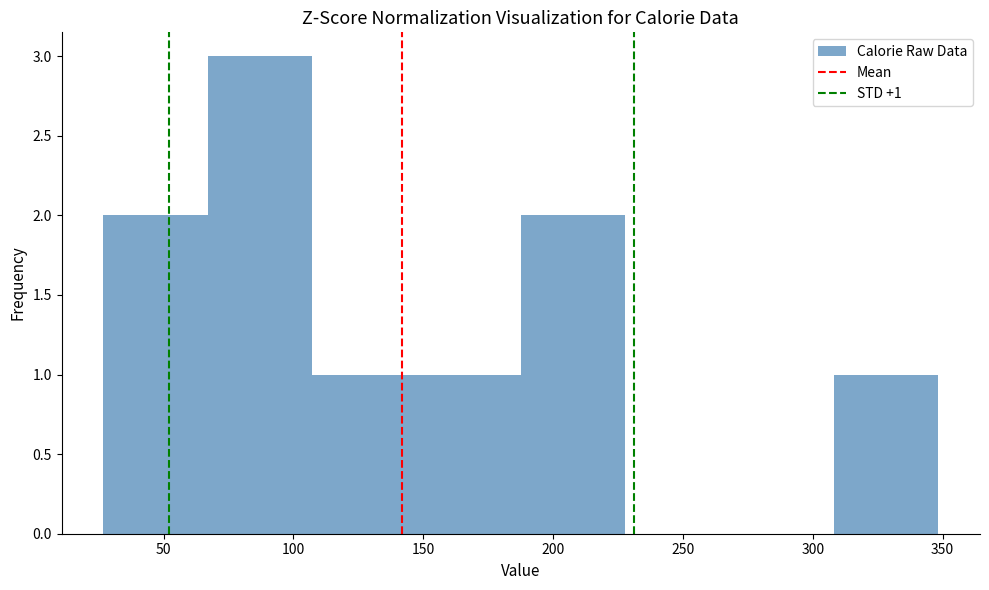

Over which range of the x-axis is the bar tallest?

65 to 105